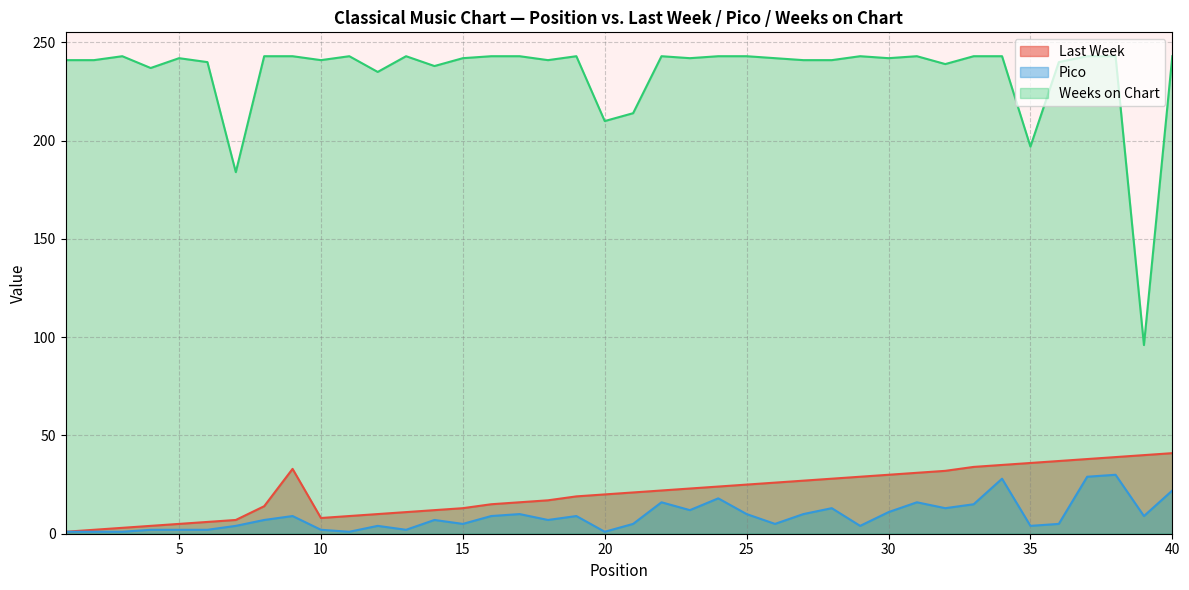

True or false: Weeks on Chart and Pico cross at least once.

False